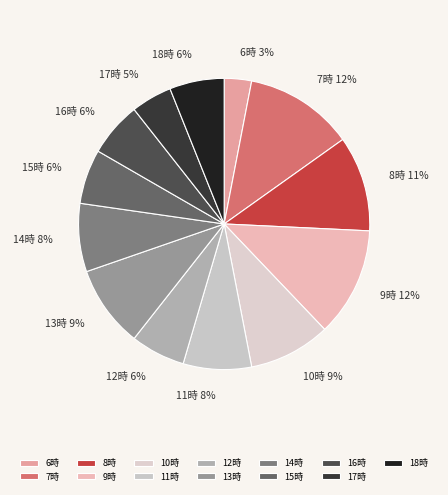

Count the number of slices in the pie.

13